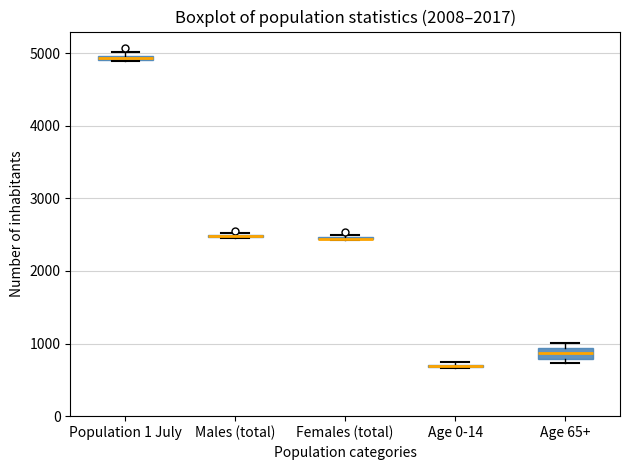

Where is the lower edge of the box for Females (total) on the y-axis? The values are not printed on the chart, so give them approximately, as read against the axis.

2400